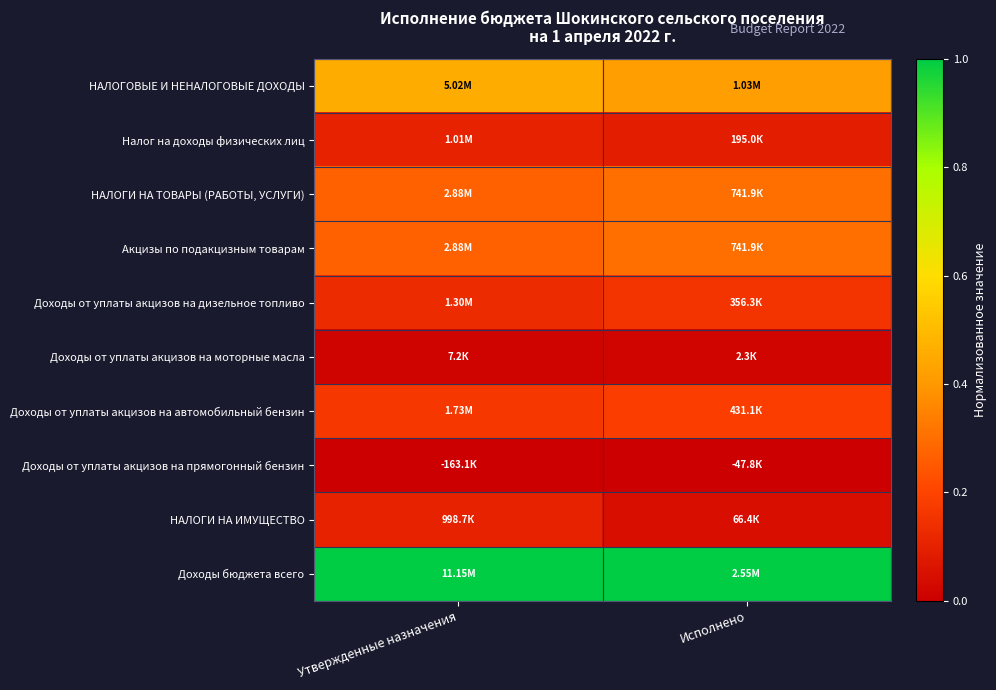

At which category does the chart reach its minimum across all series?

Утвержденные назначения